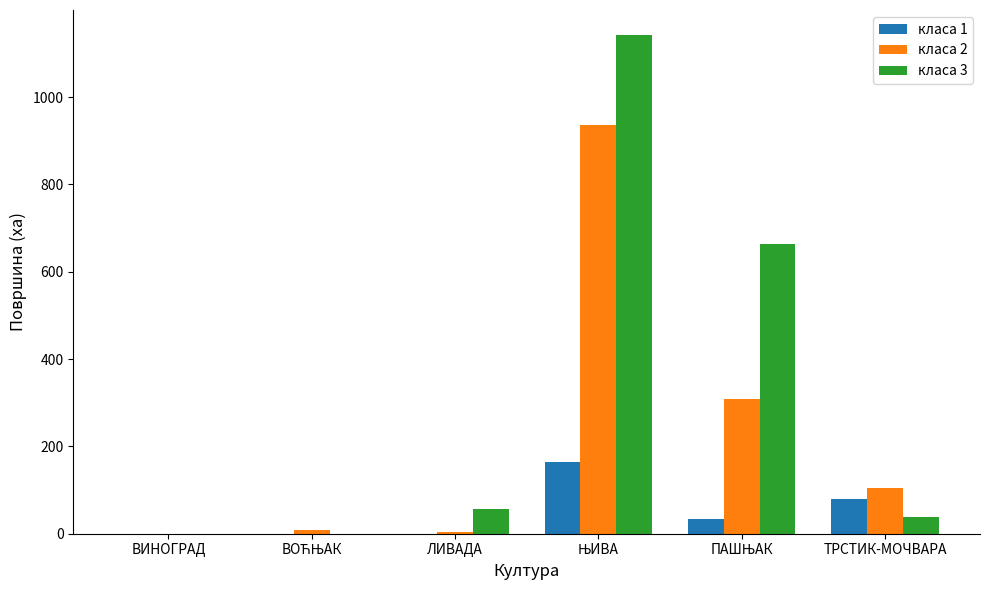

How many groups of bars are there?

6